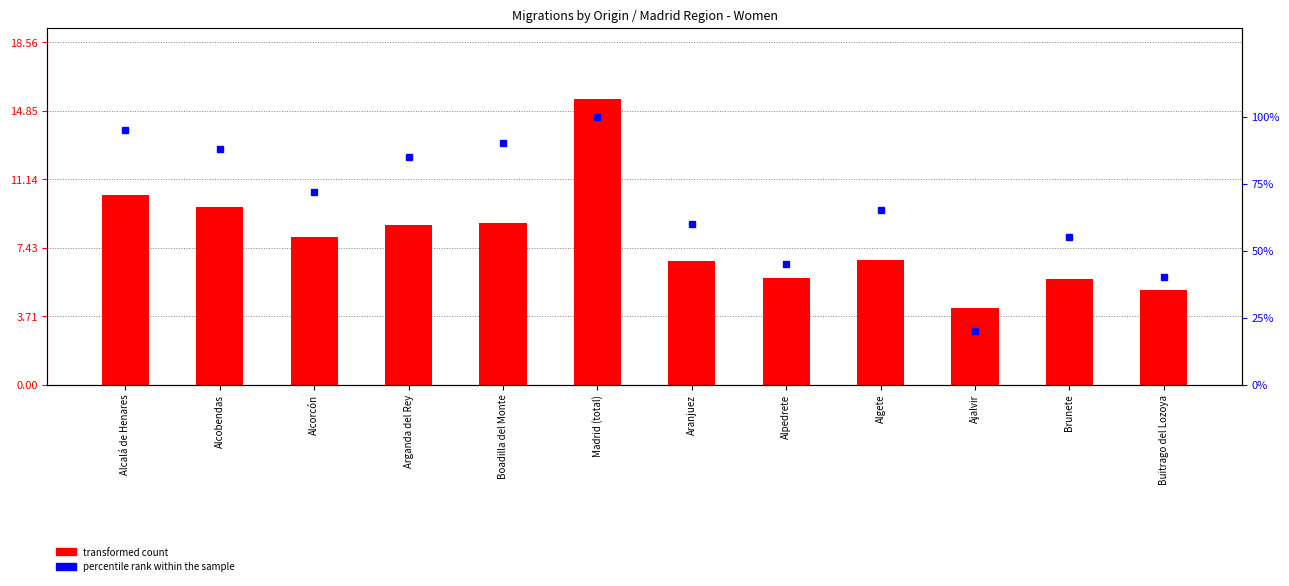

What is the value of the percentile rank within the sample bar at the 7th from the left?

60.0